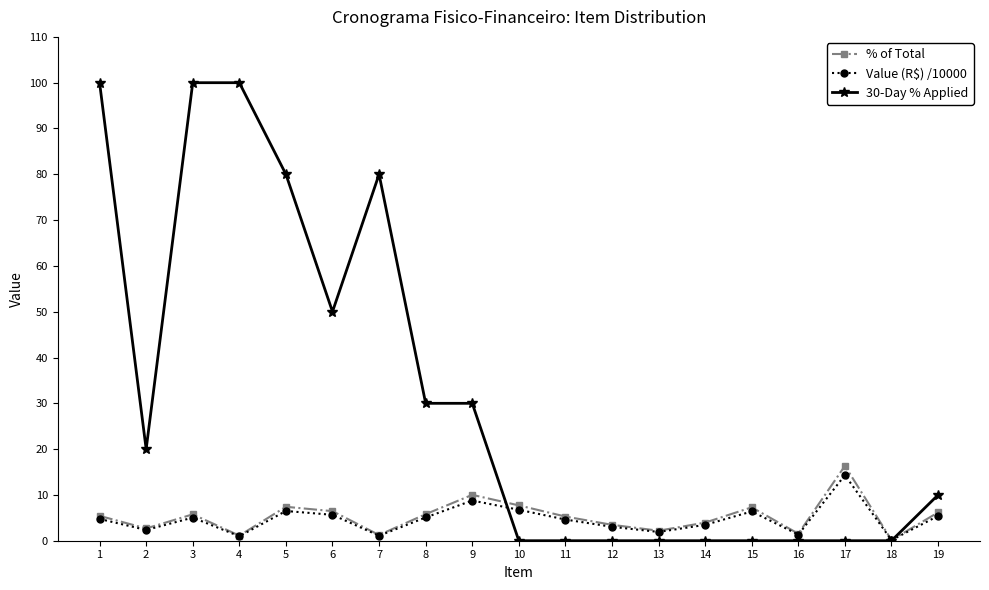

Where is 30-Day % Applied nearest to the value 50?

6